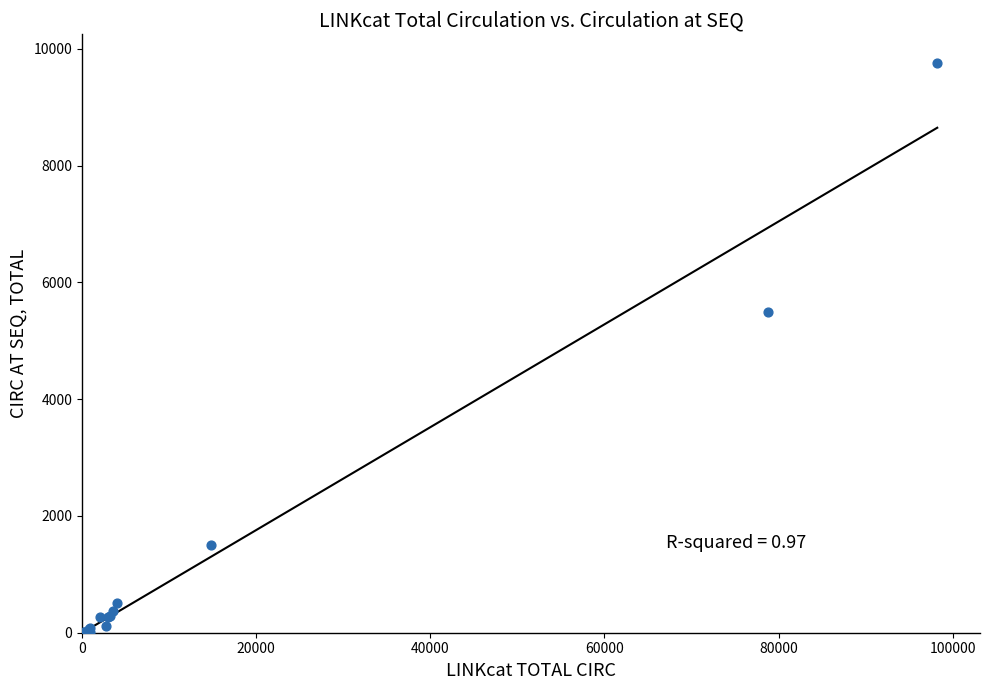

What Y value in the scatter plot is closest to 4881?

5498